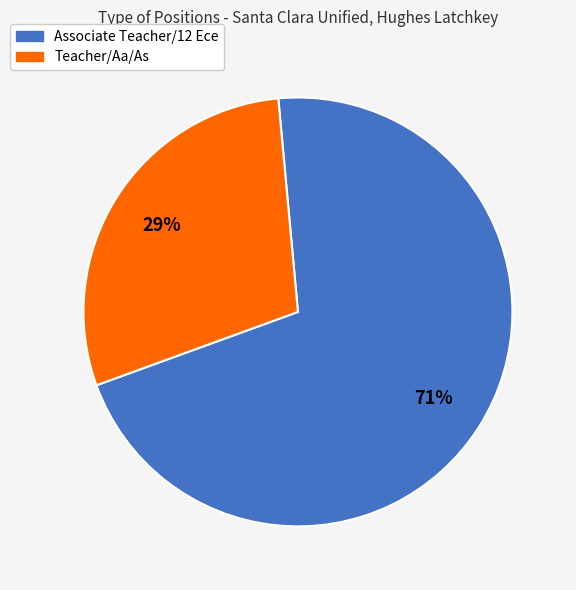

Does Associate Teacher/12 Ece represent more than half of the total?

Yes